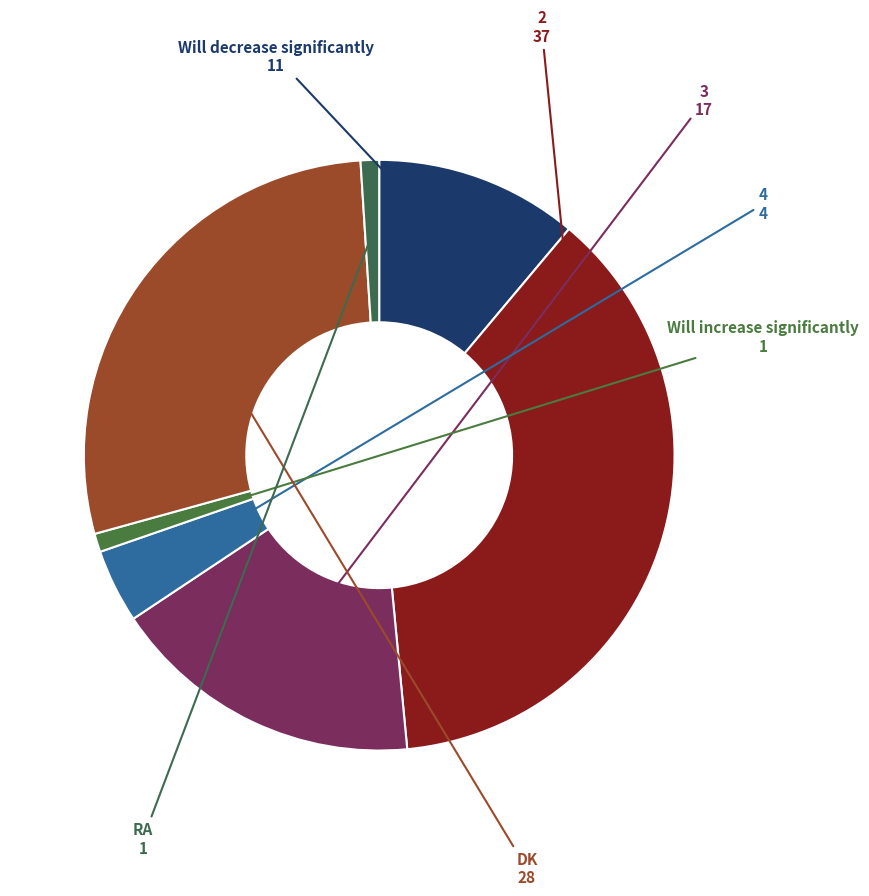

Between 4 and 3, which is larger?

3